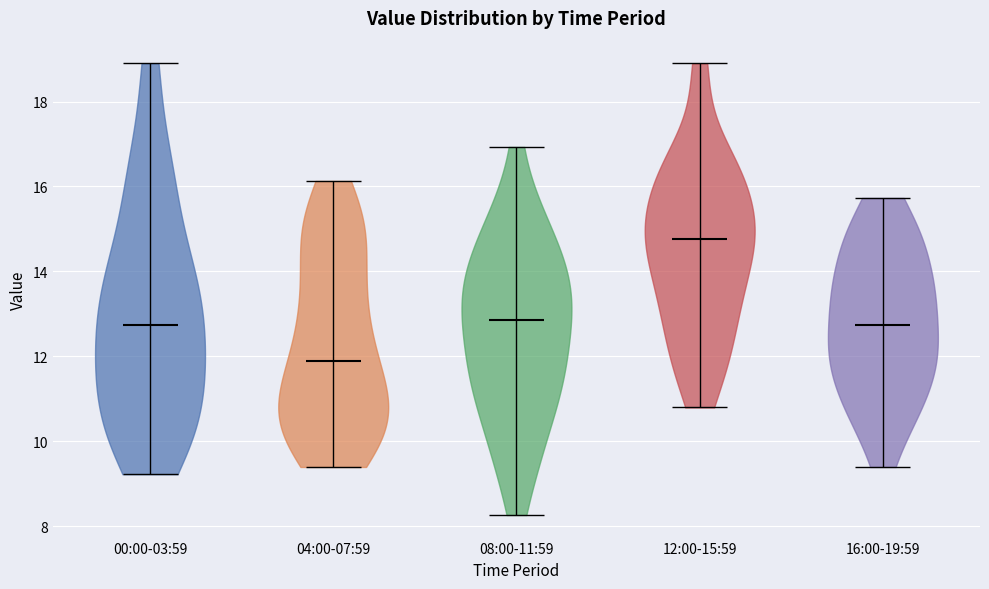

Reading left to right, read every violin against the y-axis: where its median line is, and the lowest and highest points it reaches. The values are not printed on the chart, so give them approximately, as read against the axis.

00:00-03:59: median line 12.8, lowest point 9.2, highest point 19.0
04:00-07:59: median line 11.8, lowest point 9.4, highest point 16.2
08:00-11:59: median line 12.8, lowest point 8.2, highest point 17.0
12:00-15:59: median line 14.8, lowest point 10.8, highest point 19.0
16:00-19:59: median line 12.8, lowest point 9.4, highest point 15.8